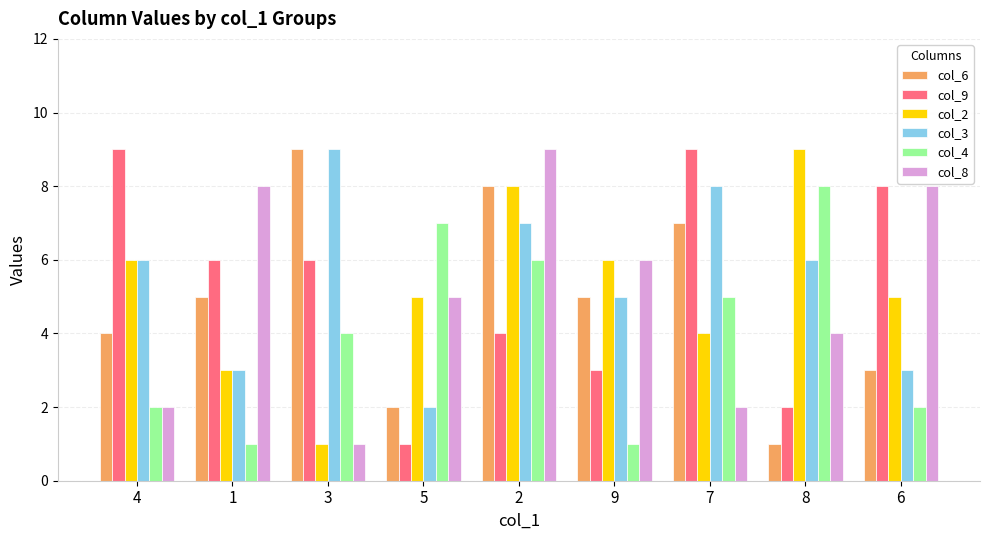

What position from the right is 4?

9